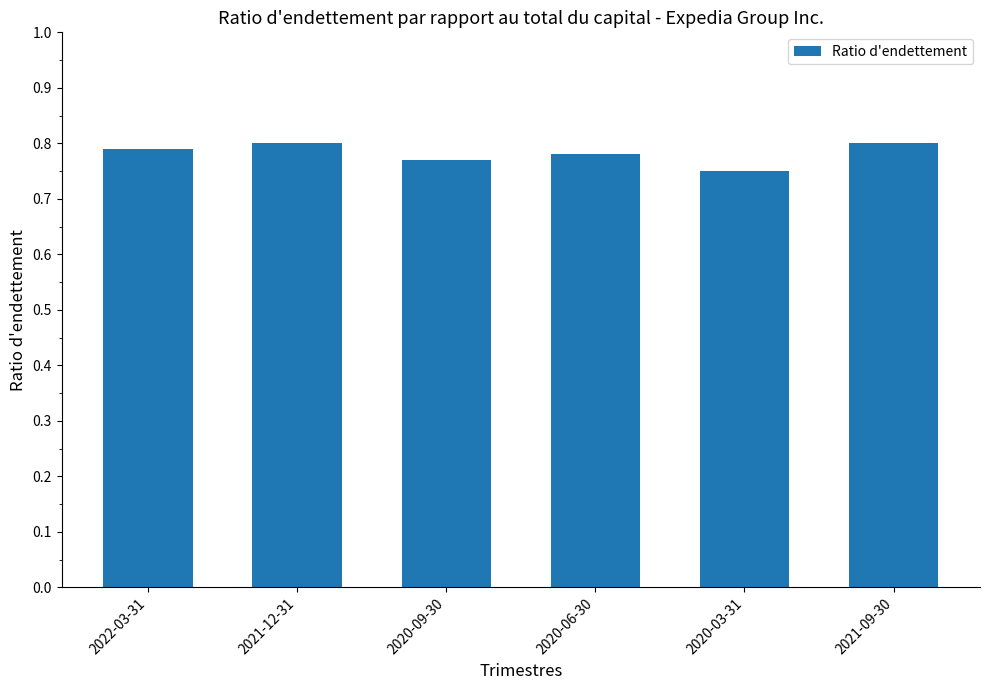

Which has a higher value, 2020-06-30 or 2020-03-31?

2020-06-30